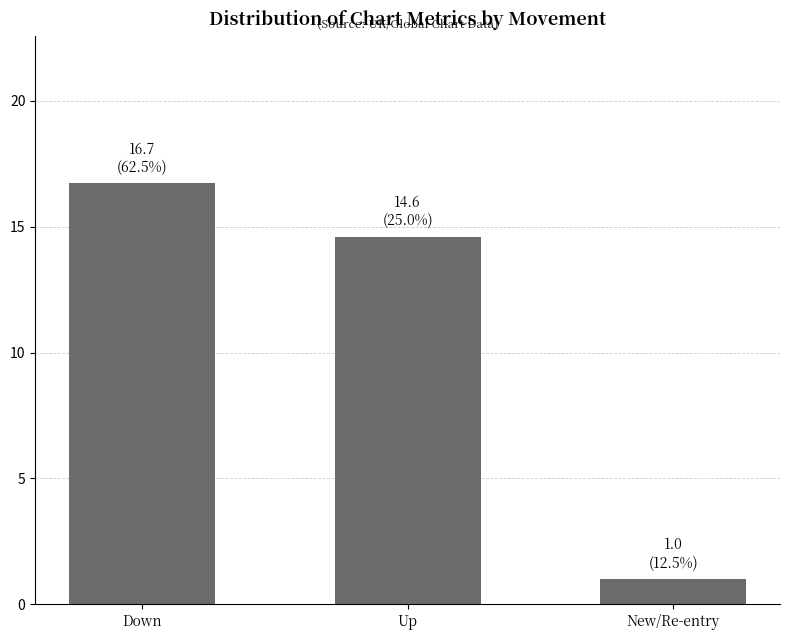

What is the greatest value displayed?

16.7